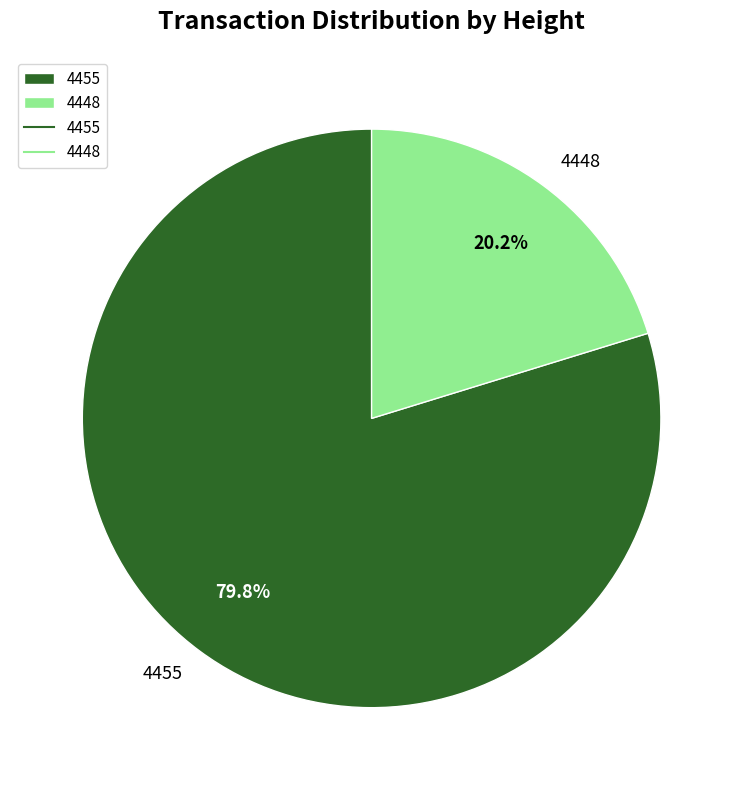

How many slices are in this pie chart?

2